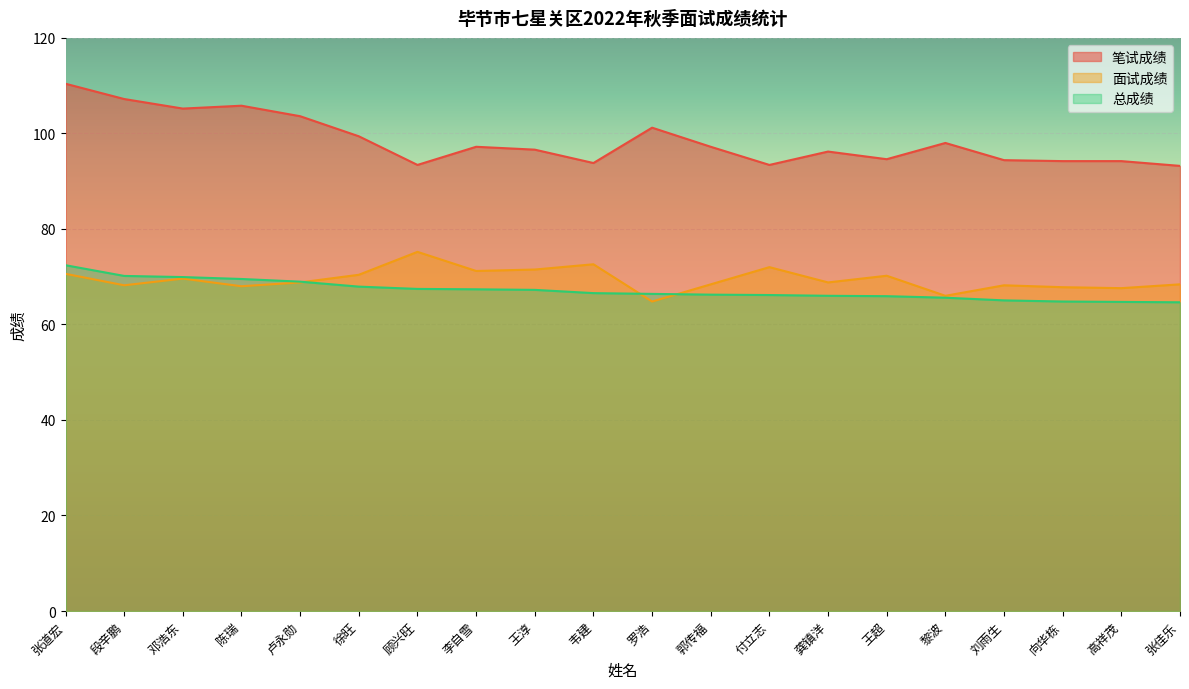

Is it true that 总成绩 equals 70.2 at 段辛鹏?

True